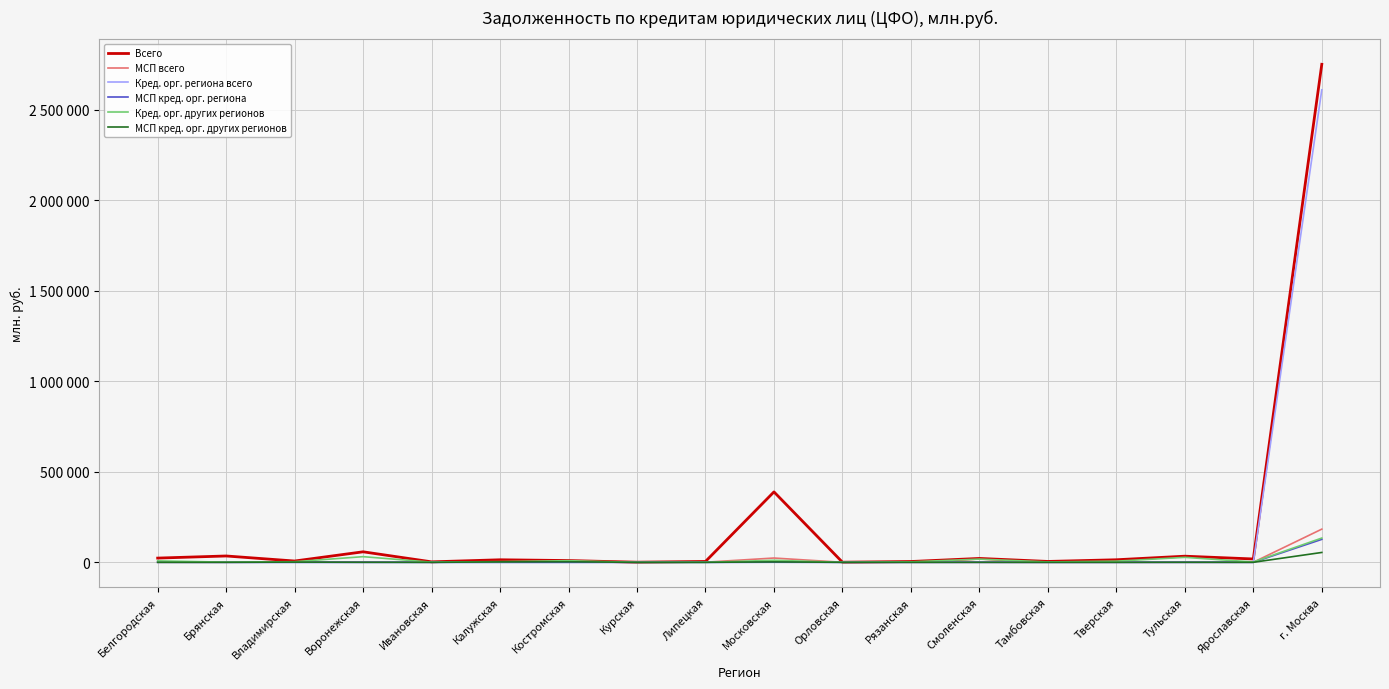

Which has a higher value, Ярославская or Смоленская?

Смоленская